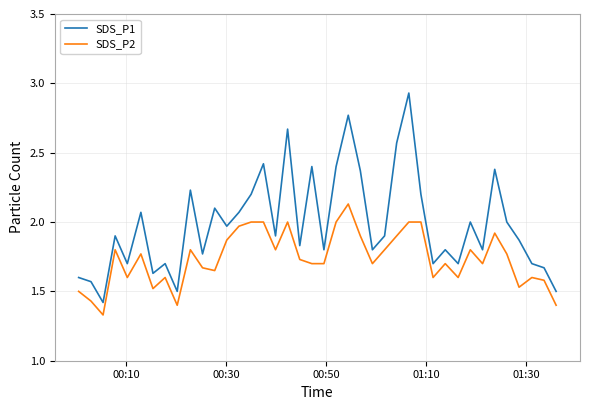

Which series has the largest total across all categories?

SDS_P1